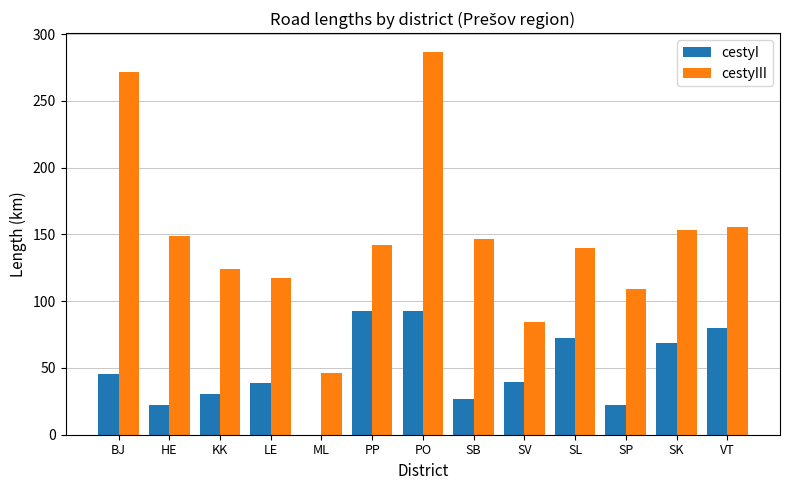

Which series has the largest total across all categories?

cestyIII